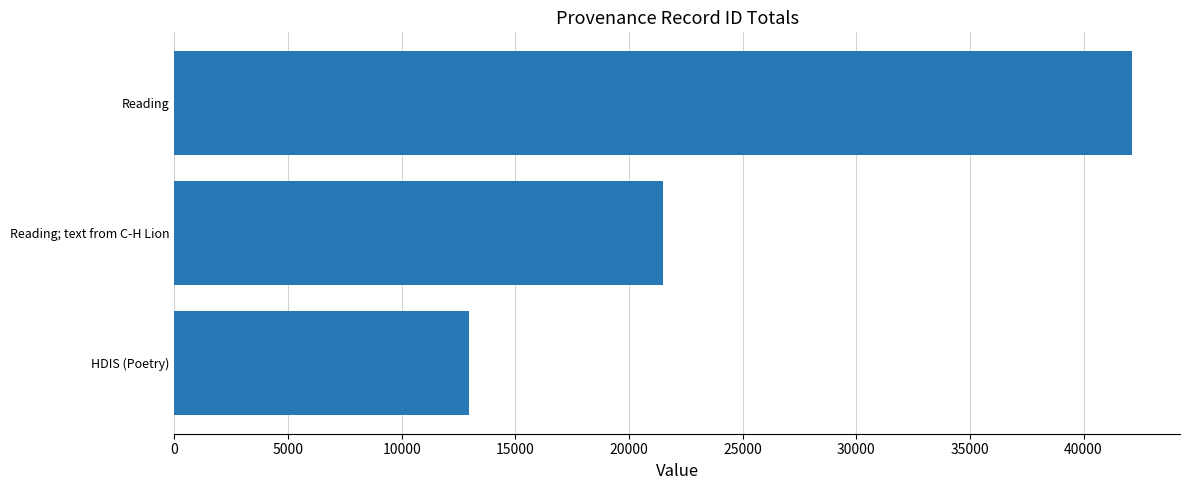

What is the sum of all values?

76562